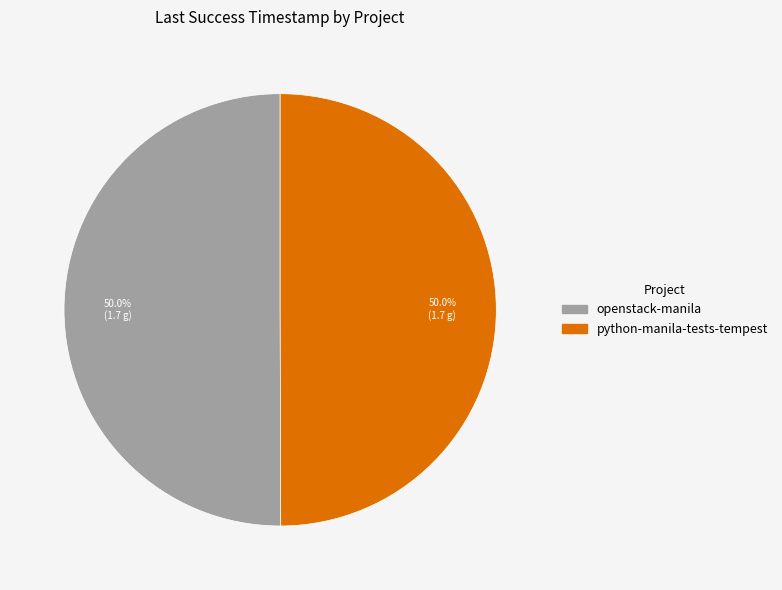

How many slices are in this pie chart?

2